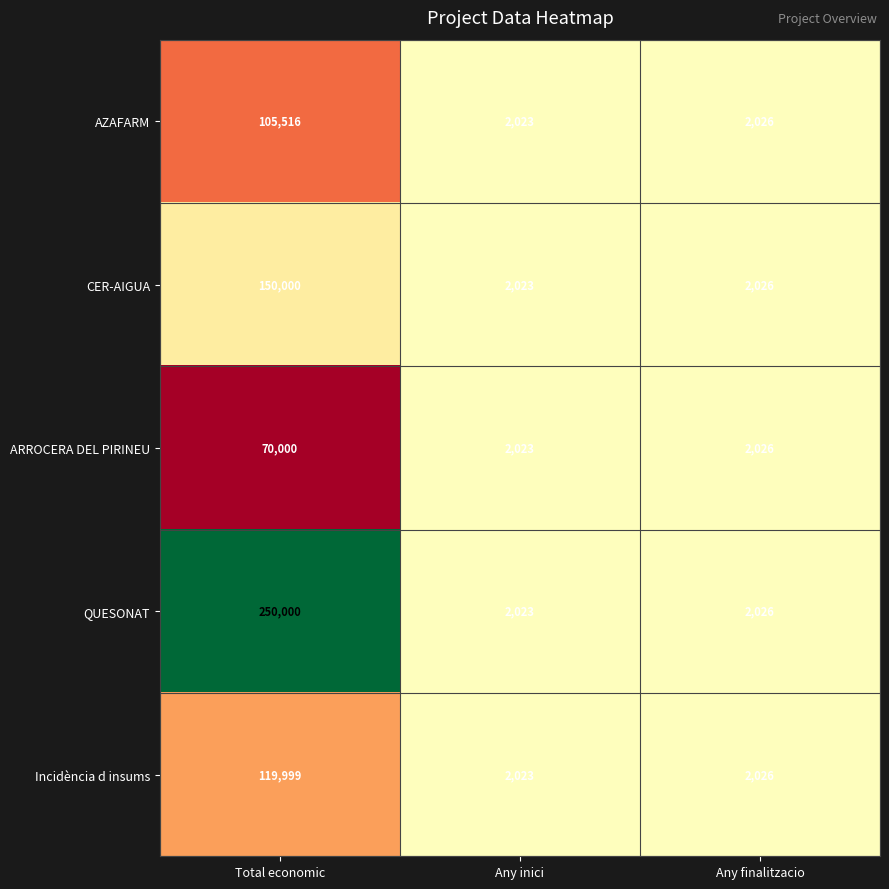

What is the total value across all series at Total economic?

695515